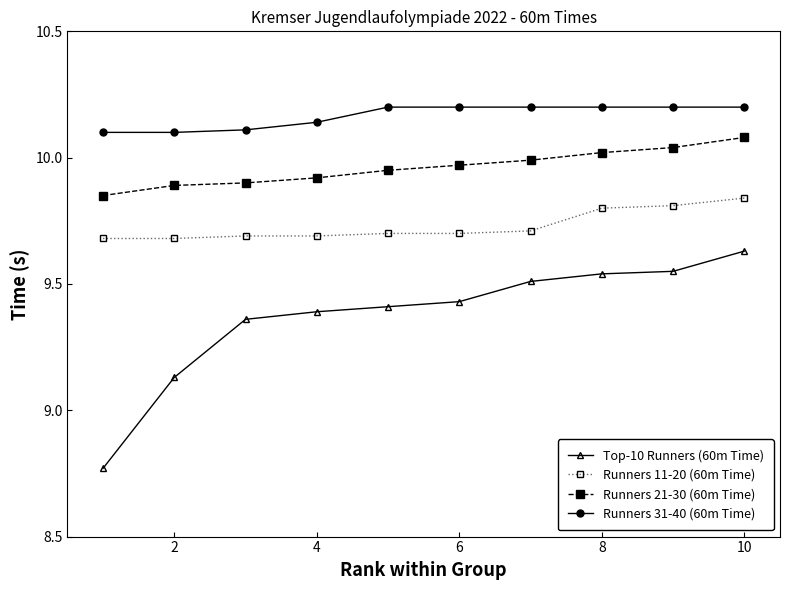

List the series in order of their overall mean, lowest first.

Top-10 Runners (60m Time), Runners 11-20 (60m Time), Runners 21-30 (60m Time), Runners 31-40 (60m Time)